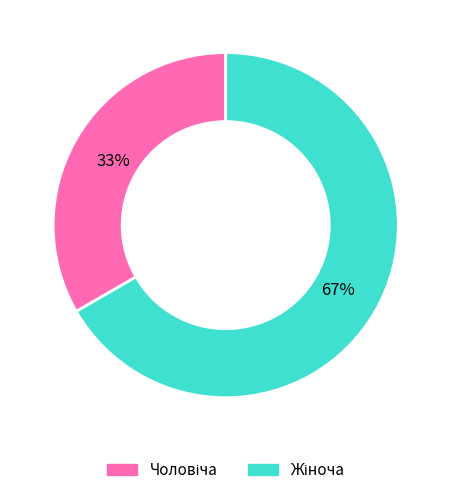

To the nearest percent, what is the average slice percentage?

50%